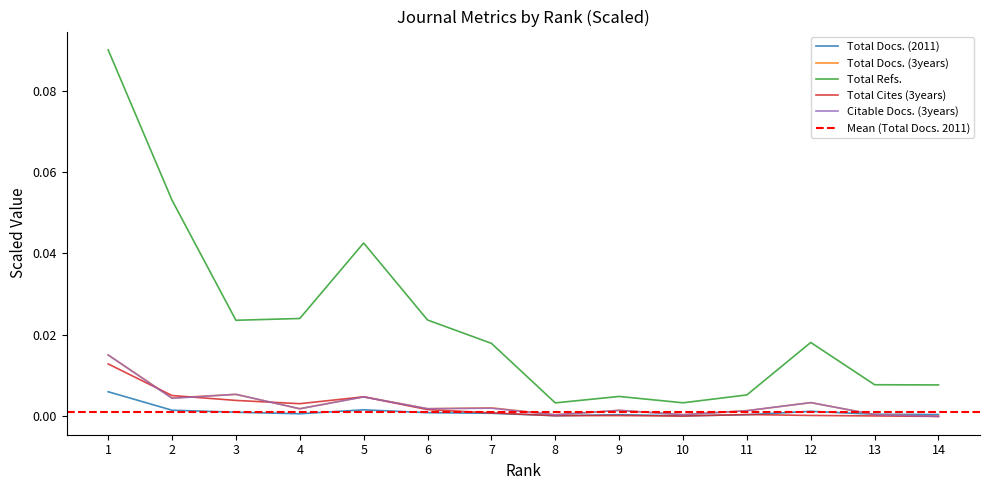

The value of Total Refs. at 4 is 0.0. True or false?

True